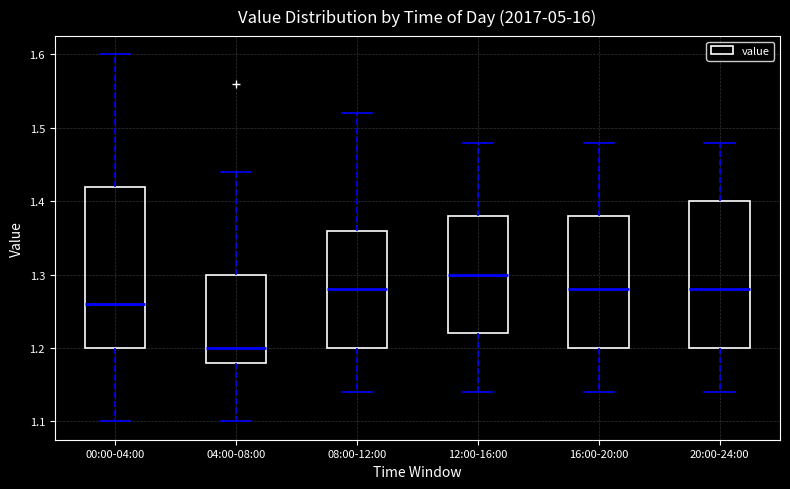

Which box is the tallest, from its lower edge to its upper edge?

00:00-04:00